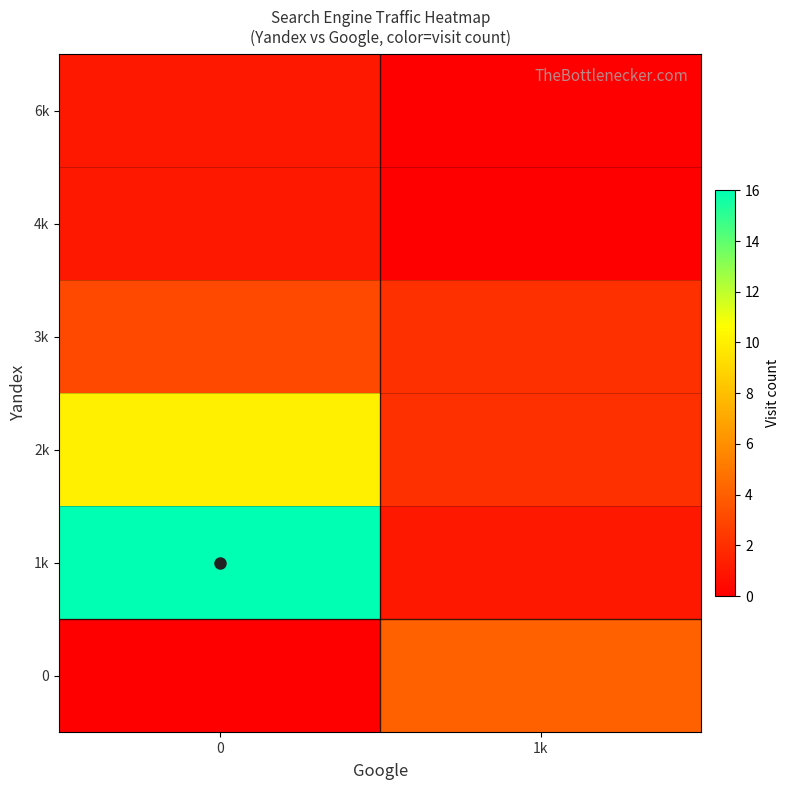

What is the spread (max minus min) of values at 1k?

4